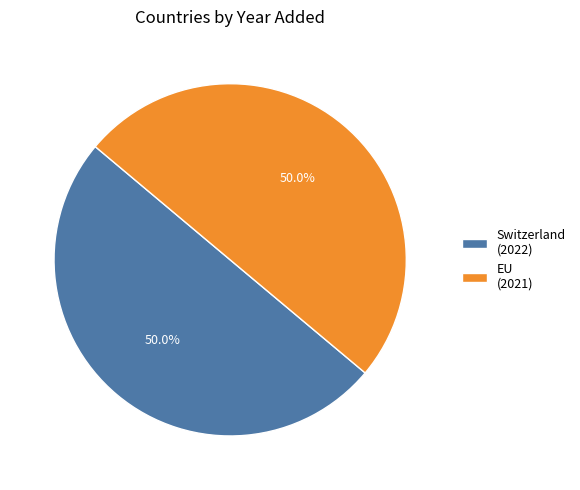

What is the ratio of the value at EU (2021) to the value at Switzerland (2022)?

1.0